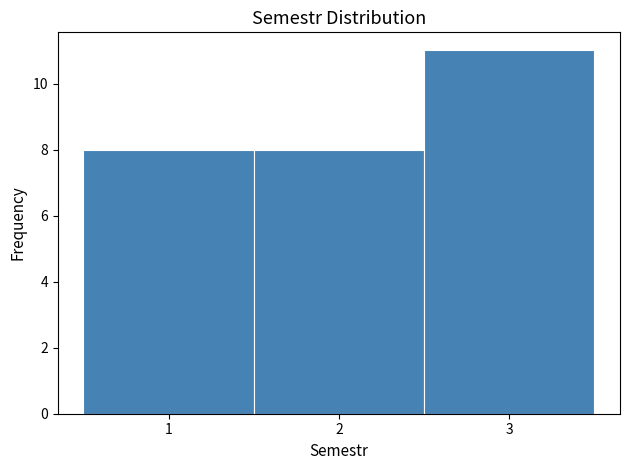

Reading left to right, list every bar in this chart as the range it spans on the x-axis followed by its height. The values are not printed on the chart, so give them approximately, as read against the axis.

0.5 to 1.5: 8
1.5 to 2.5: 8
2.5 to 3.5: 11